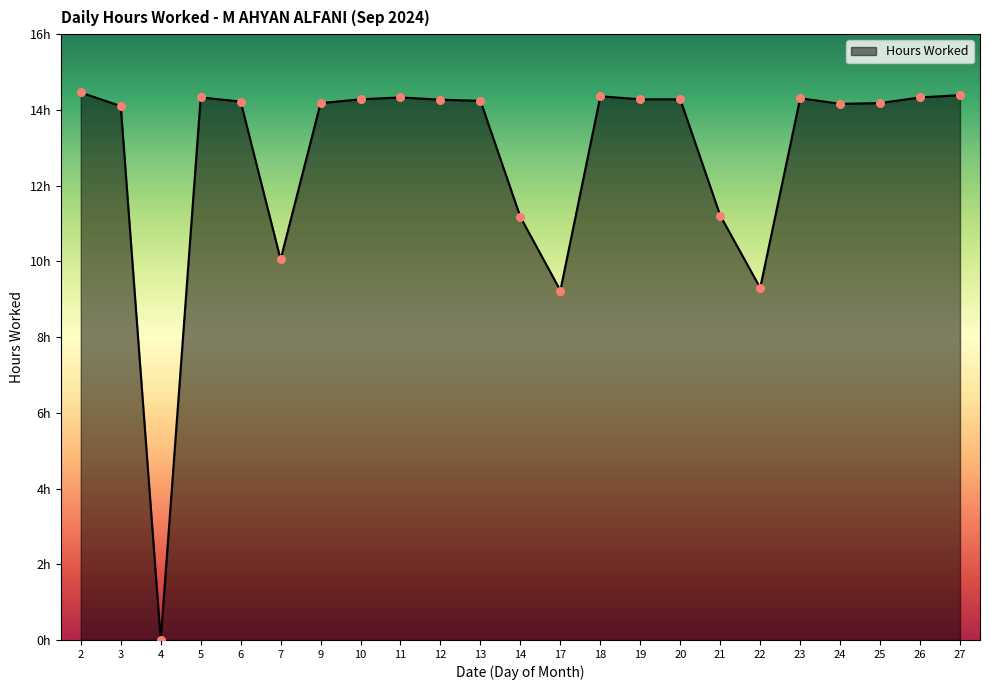

Between 14 and 6, which is larger?

6